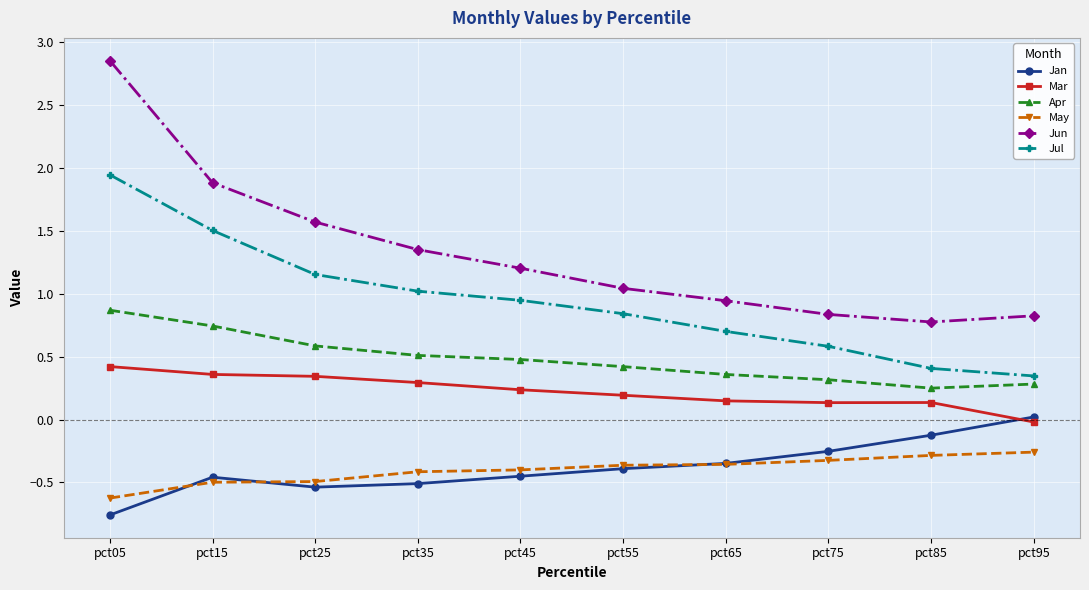

True or false: Jun and May cross at least once.

False